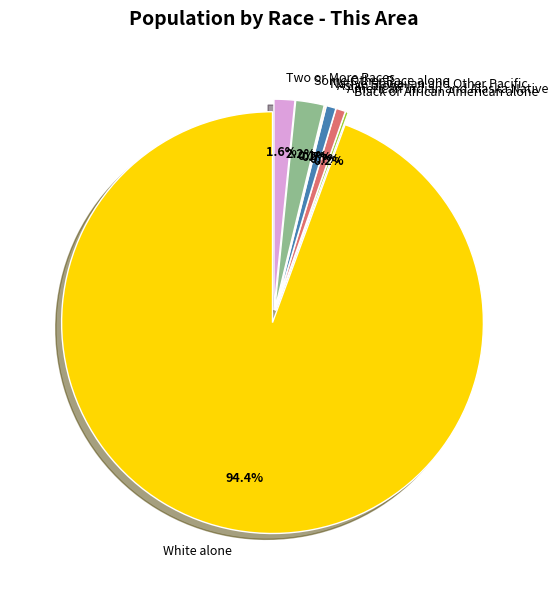

The White alone slice represents 94% of the pie. True or false?

True